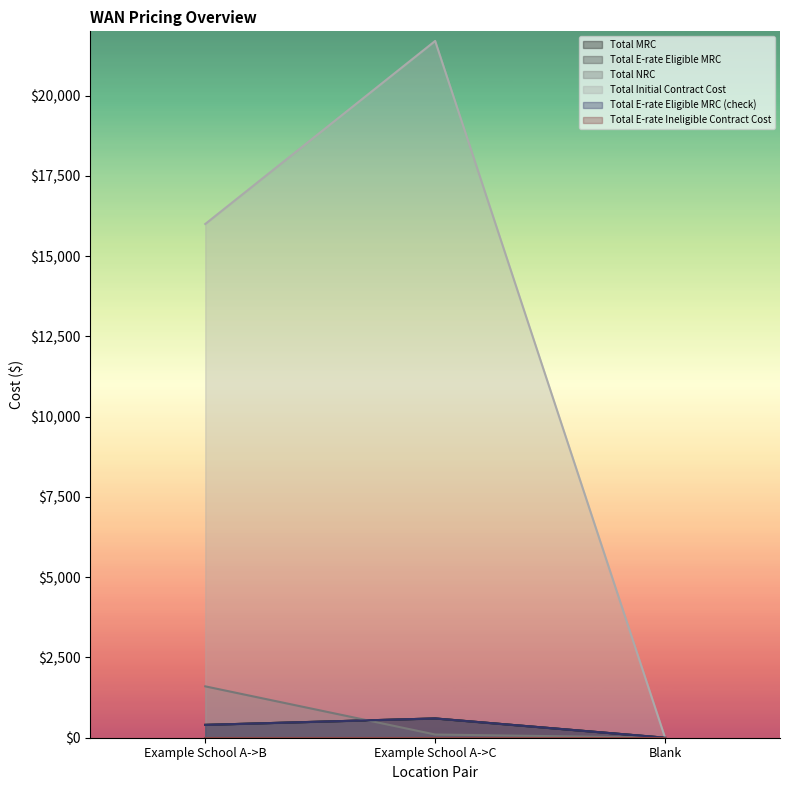

How many data points in Total E-rate Eligible MRC (check) are less than 400?

1